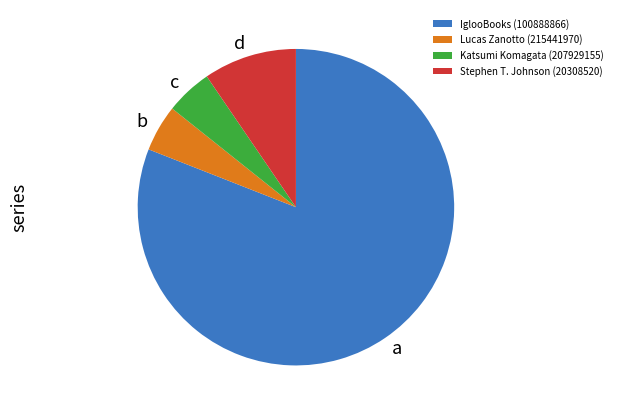

Do Stephen T. Johnson (20308520) and Lucas Zanotto (215441970) together represent more than half of the pie?

No